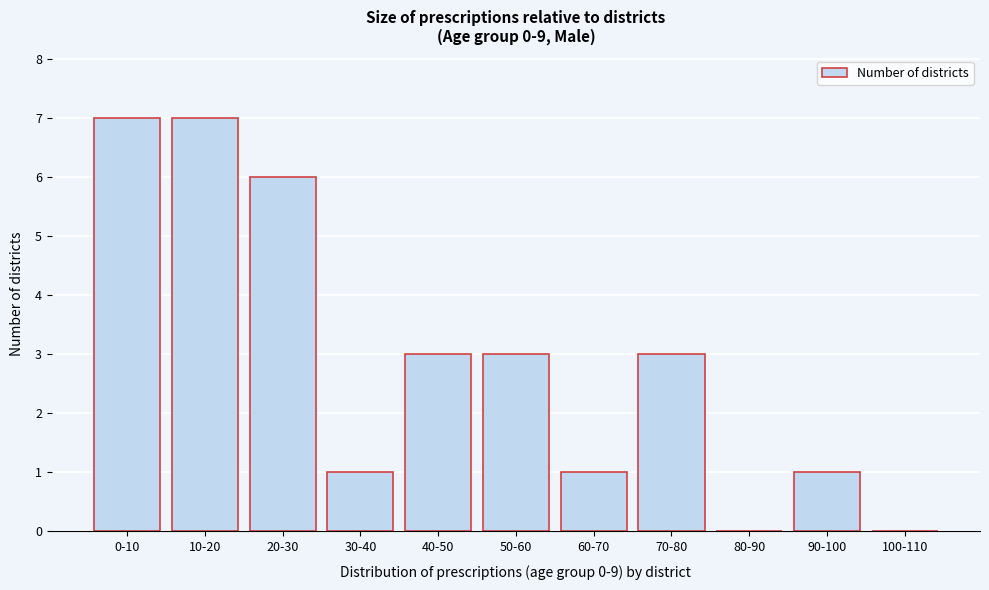

Reading left to right, list all the values displayed in this chart.

0-10=7	10-20=7	20-30=6	30-40=1	40-50=3	50-60=3	60-70=1	70-80=3	80-90=0	90-100=1	100-110=0